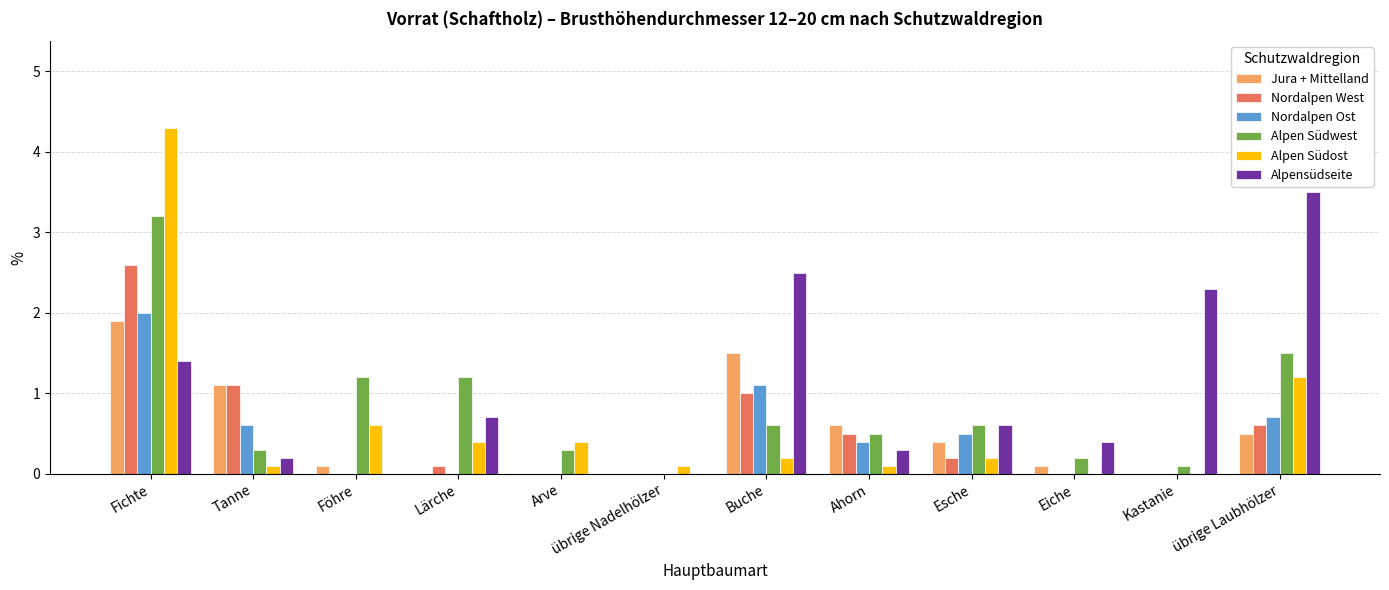

Between Lärche and Arve, which series saw the biggest shift?

Alpen Südwest